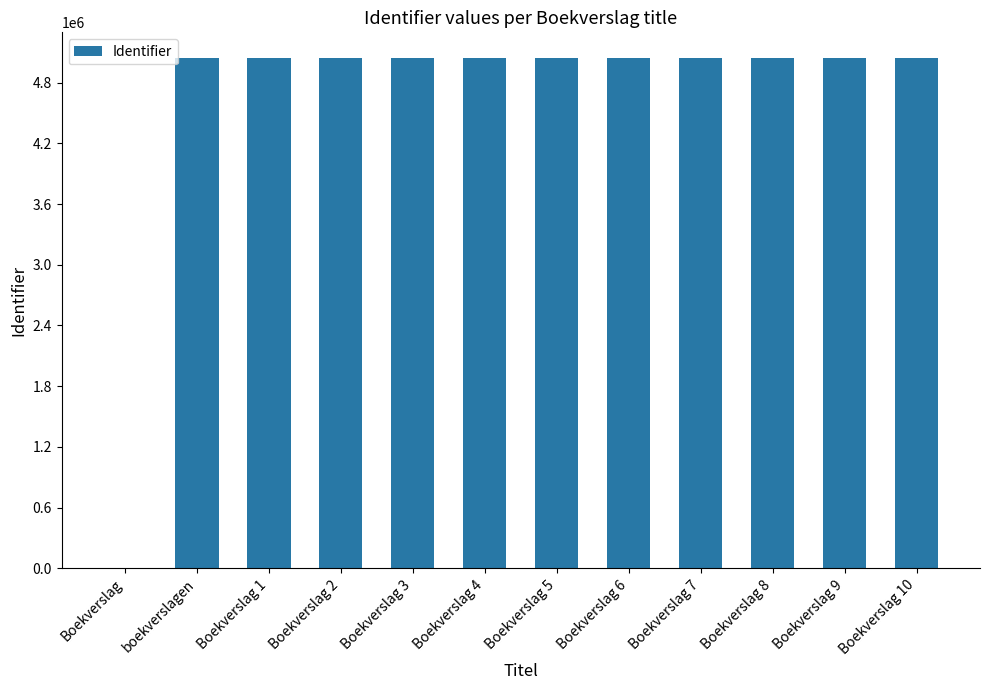

What is the sum of all values?

55479451